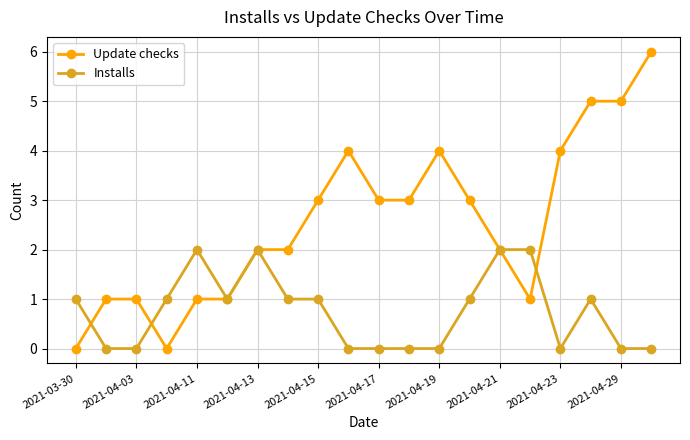

What is the average value of the Update checks series?

3